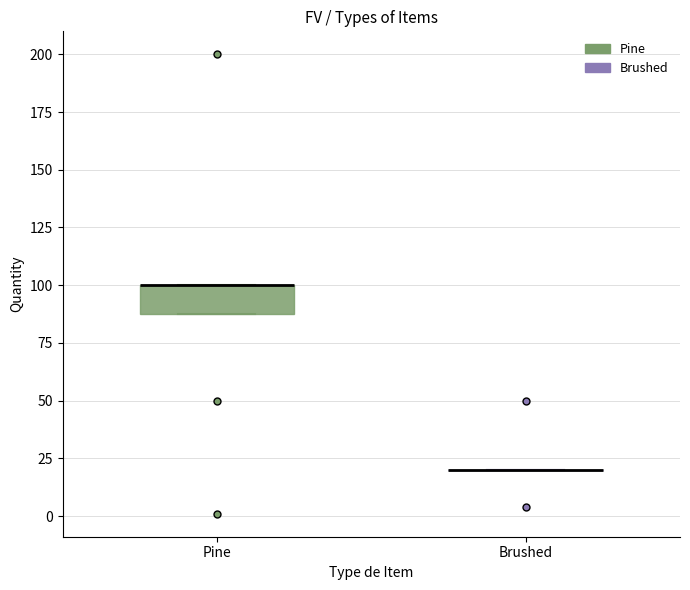

Reading left to right, read every box against the y-axis: the position of its median line, the range the box covers, and the ends of its whiskers. The values are not printed on the chart, so give them approximately, as read against the axis.

Pine: median 100 (drawn on the box's upper edge), box 90 to 100, whiskers 90 to 100
Brushed: box collapsed to a line at 20, whiskers 20 to 20